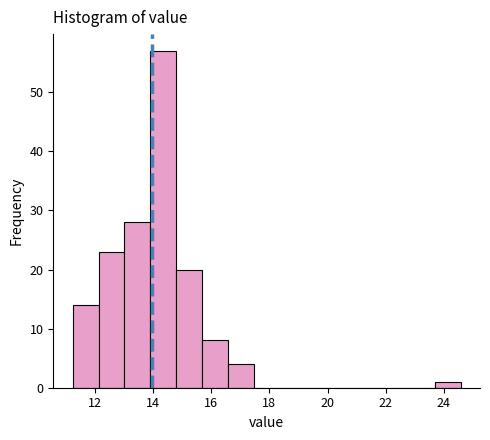

Reading left to right, list every bar in this chart as the range it spans on the x-axis followed by its height. Neither the bar edges nor the heights are printed on the chart, so give them approximately, as read against the axes.

11.2 to 12.2: 14
12.2 to 13.0: 23
13.0 to 14.0: 28
14.0 to 14.8: 57
14.8 to 15.6: 20
15.6 to 16.6: 8
16.6 to 17.4: 4
17.4 to 18.4: 0
18.4 to 19.2: 0
19.2 to 20.2: 0
20.2 to 21.0: 0
21.0 to 22.0: 0
22.0 to 22.8: 0
22.8 to 23.6: 0
23.6 to 24.6: 1